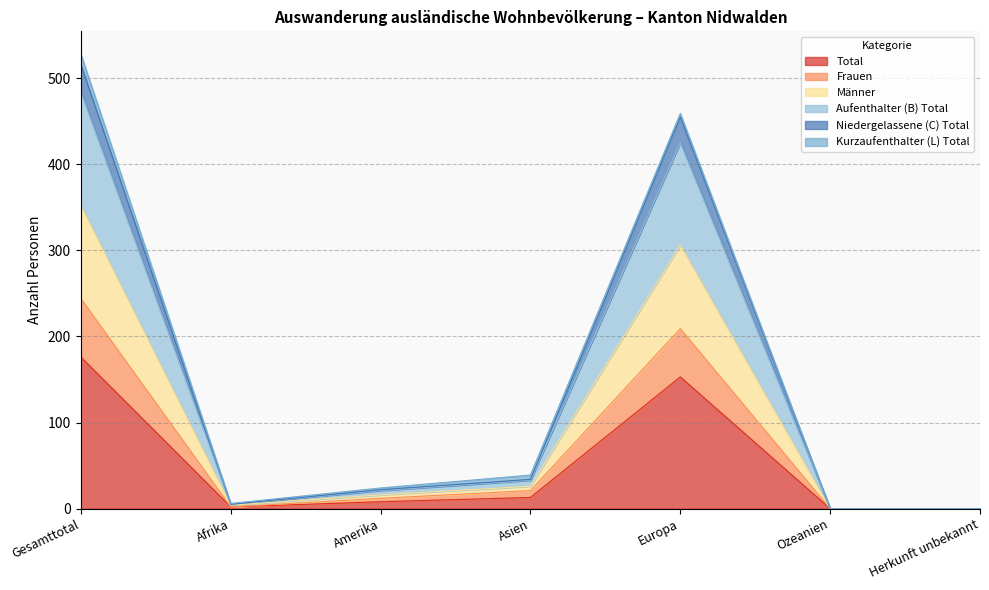

Is the value of Frauen at Europa greater than the value of Niedergelassene (C) Total at Ozeanien?

Yes